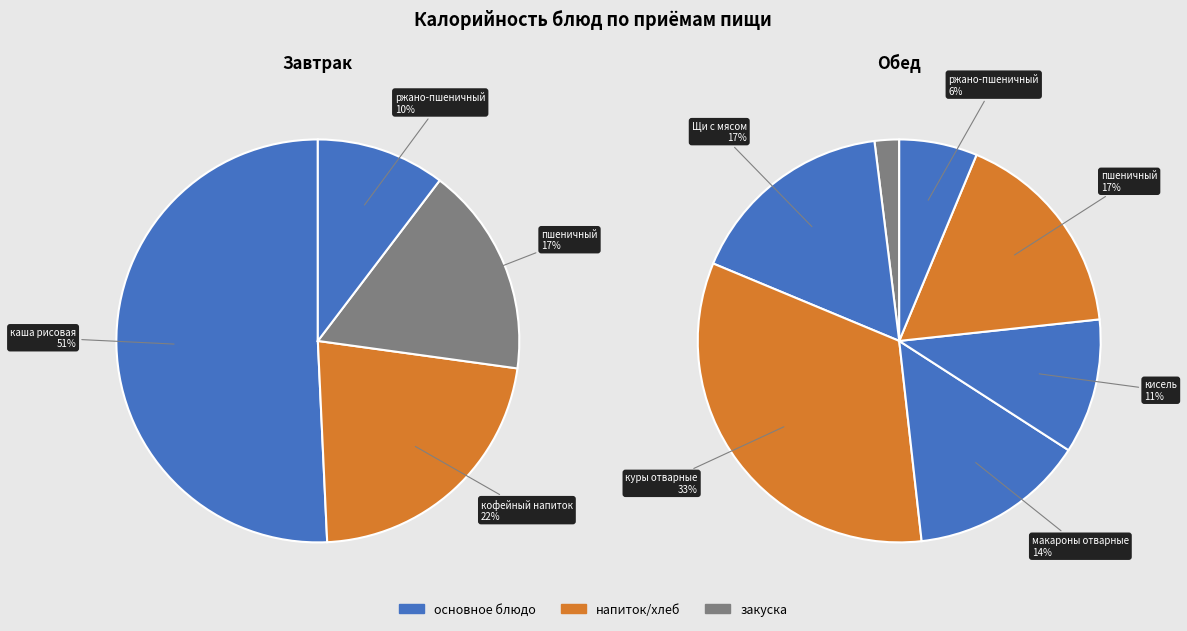

Which category has the biggest portion of the pie?

куры отварные